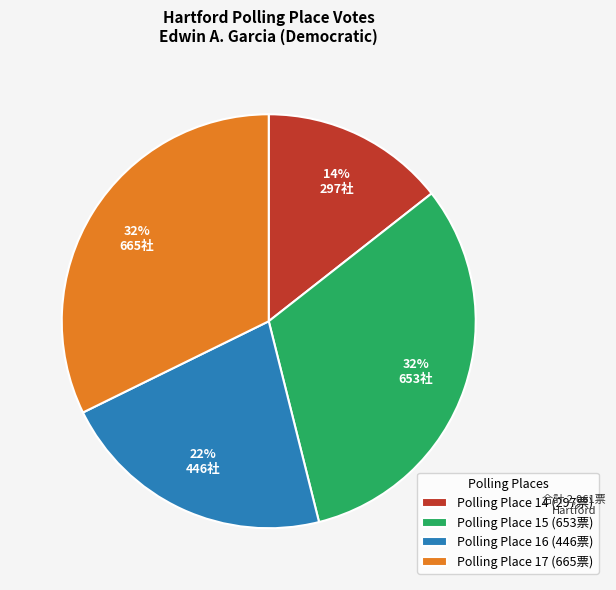

Do Polling Place 17 (665票) and Polling Place 14 (297票) together represent more than half of the pie?

No